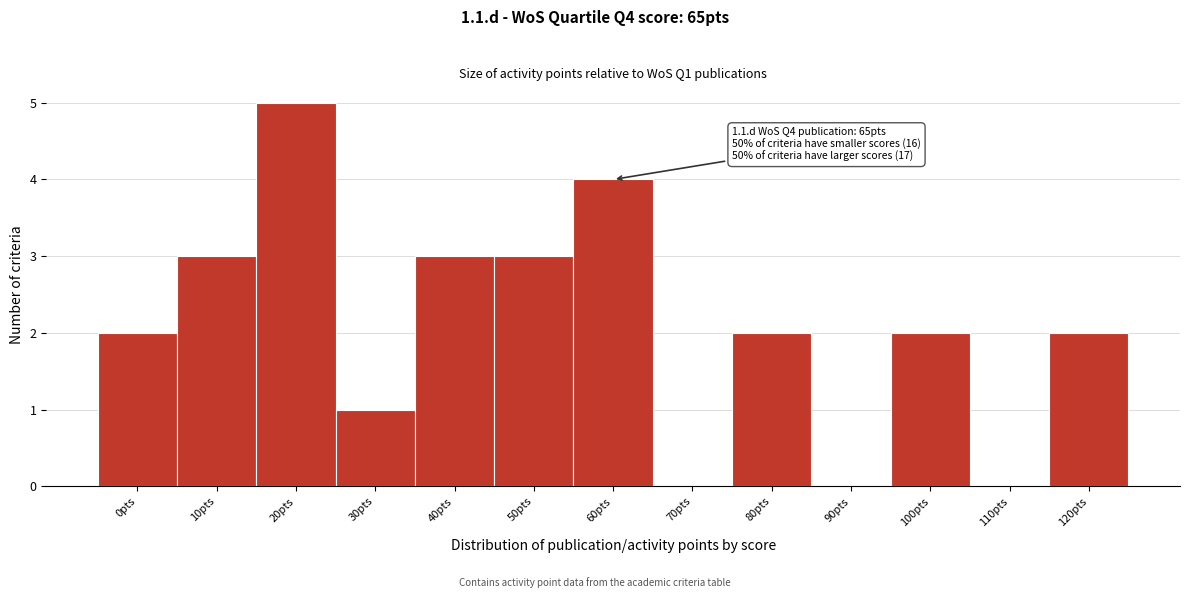

Reading right to left, extract all data points from this chart.

120pts=2	110pts=0	100pts=2	90pts=0	80pts=2	70pts=0	60pts=4	50pts=3	40pts=3	30pts=1	20pts=5	10pts=3	0pts=2